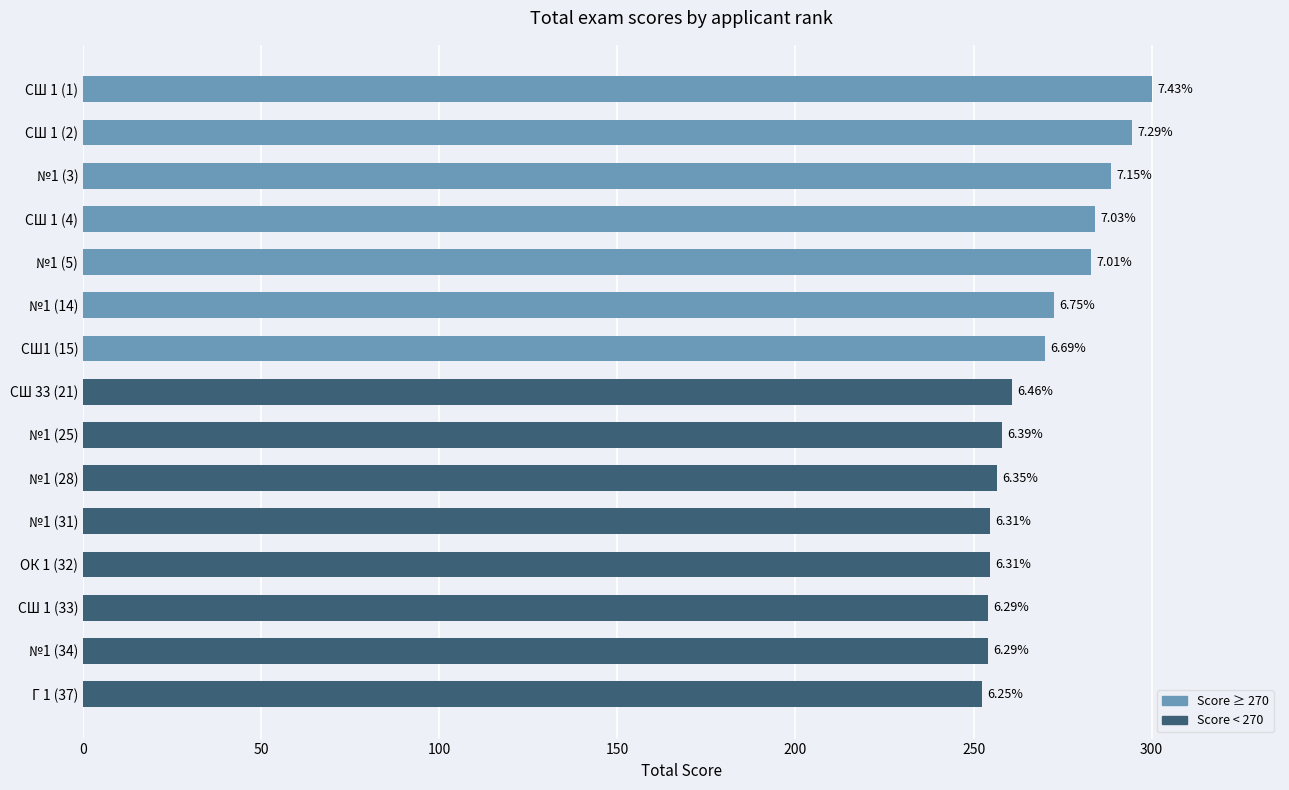

What is the difference between the maximum and second lowest values?

46.1